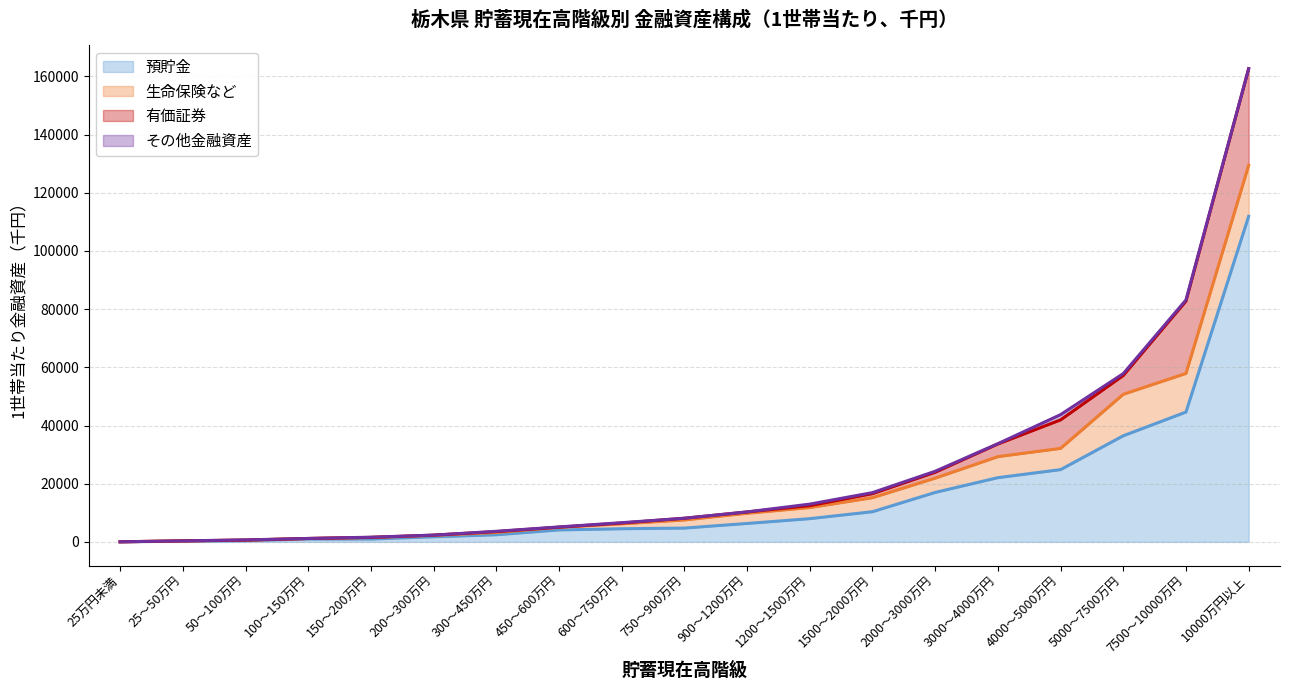

True or false: その他金融資産 (line) has more than 0 points higher than both neighbors.

False